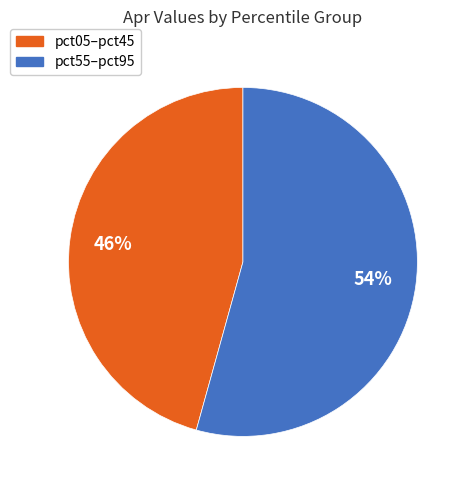

Is there any slice that represents more than half of the pie?

Yes